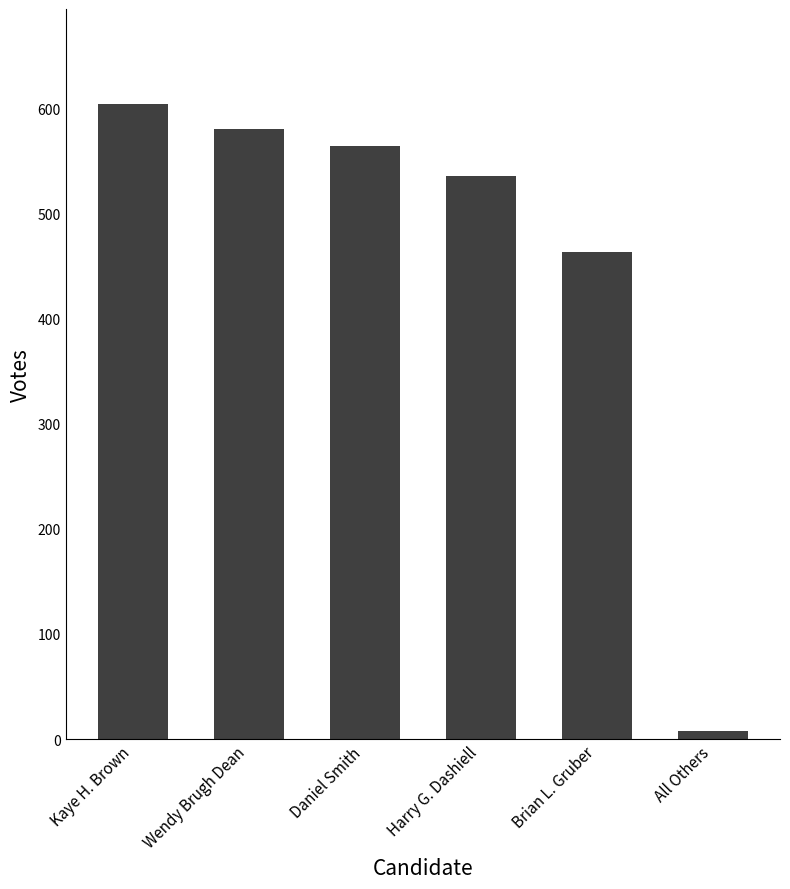

List the labels in order of value, largest first.

Kaye H. Brown, Wendy Brugh Dean, Daniel Smith, Harry G. Dashiell, Brian L. Gruber, All Others